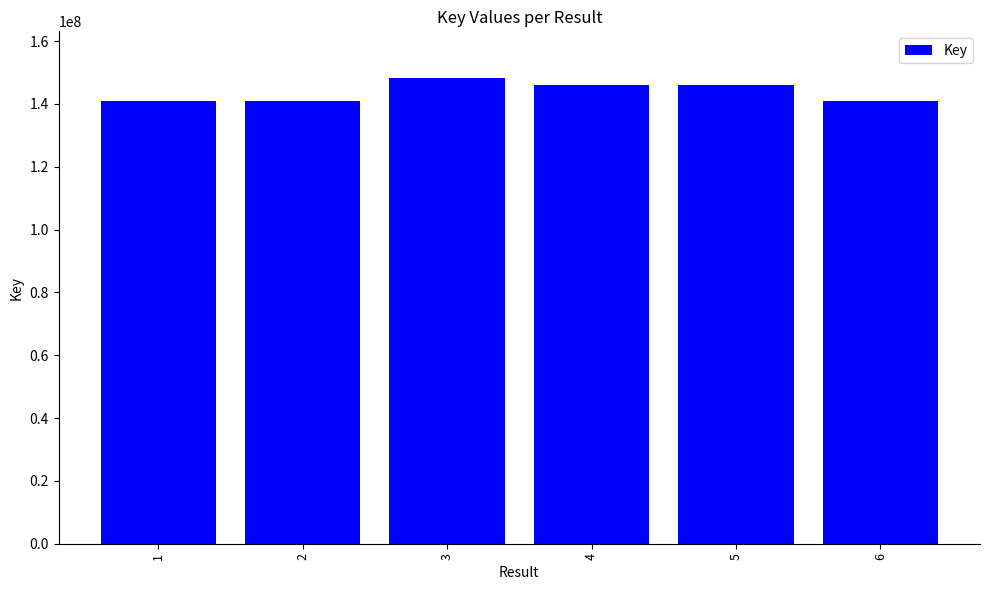

What is the minimum value shown in the chart?

141014570